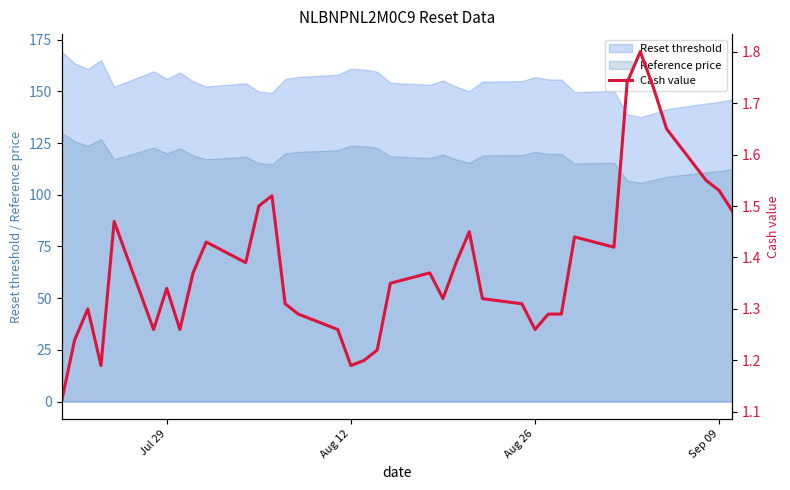

What is the lowest value of the Reference price series?

105.8